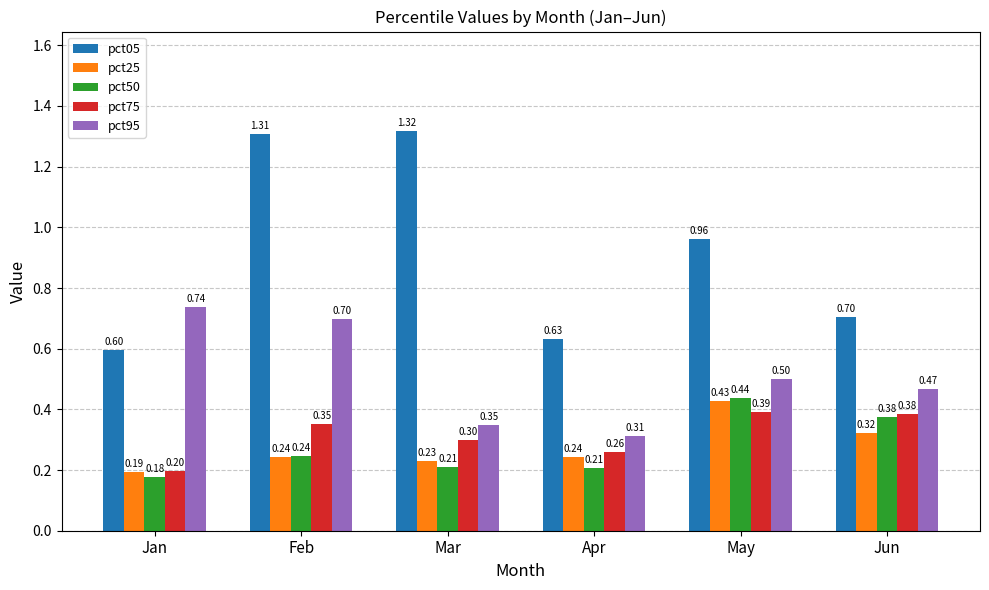

How many groups of bars are there?

6